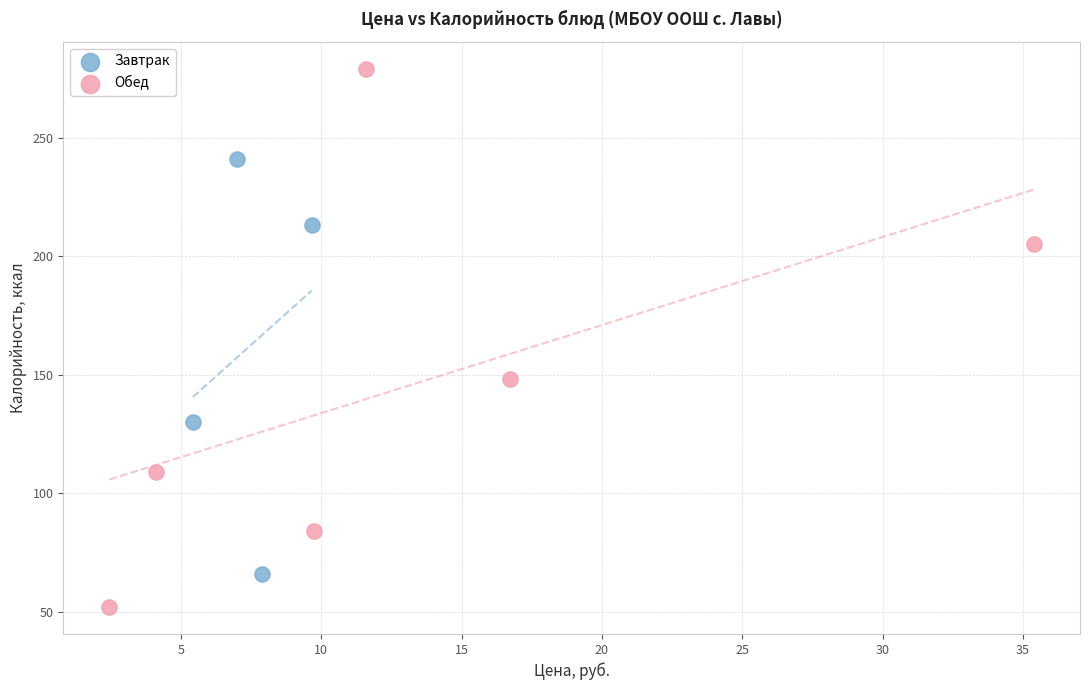

Which series has the widest spread of Y values?

Обед